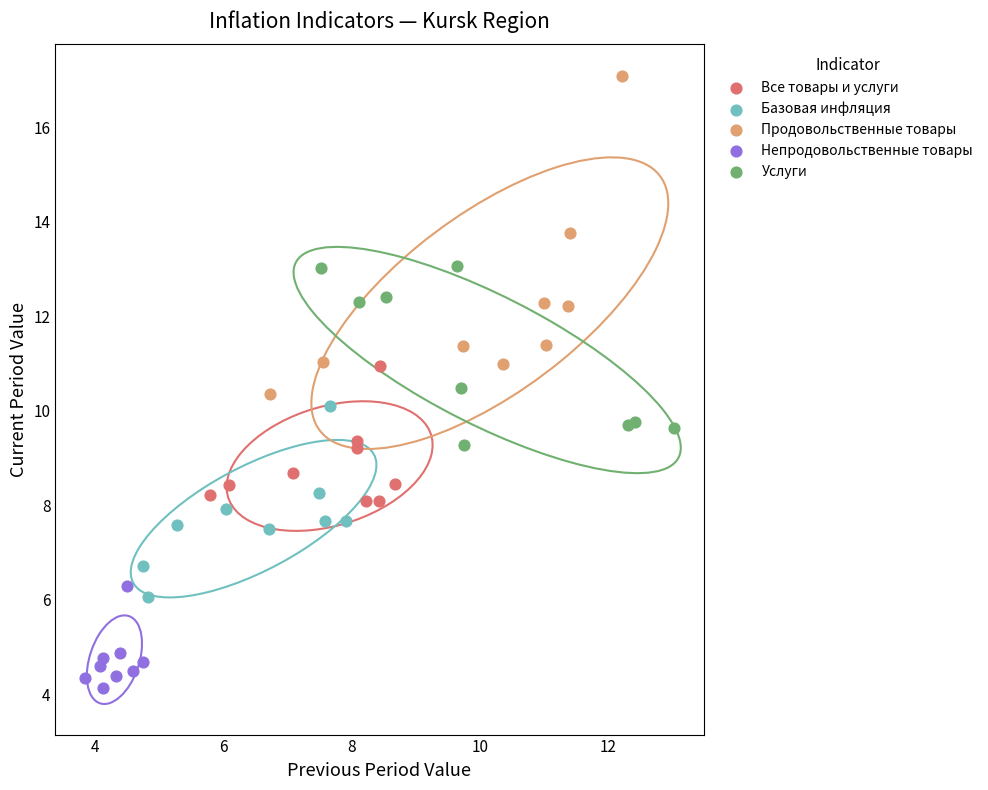

Which series reaches the maximum Y coordinate?

Продовольственные товары